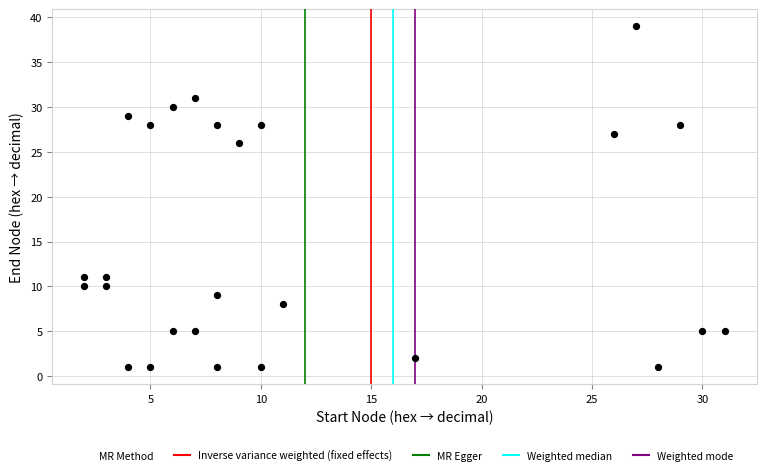

What Y value in the scatter plot is closest to 20?

26